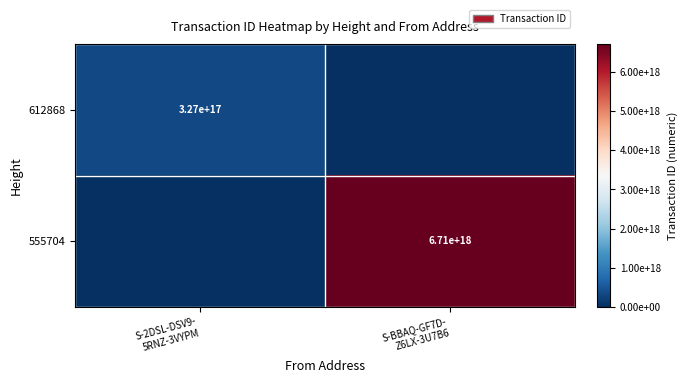

The value of 612868 at S-BBAQ-GF7D- Z6LX-3U7B6 is 0. True or false?

True